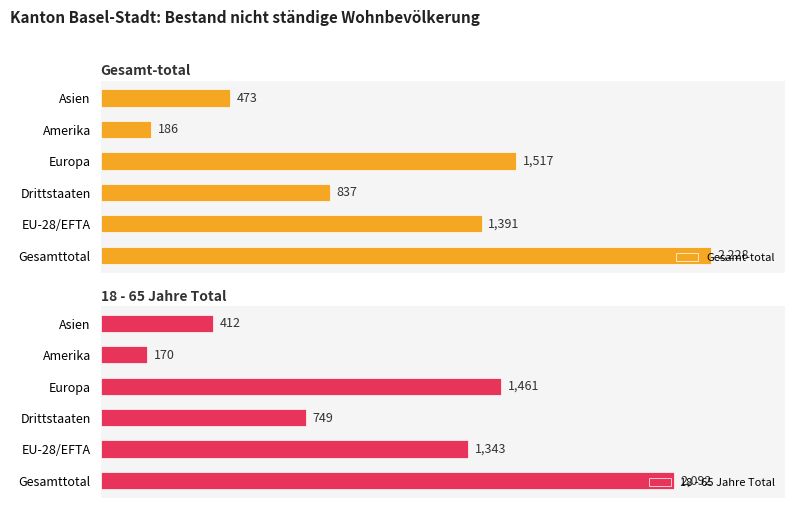

Where is Gesamt-total nearest to the value 1207?

EU-28/EFTA